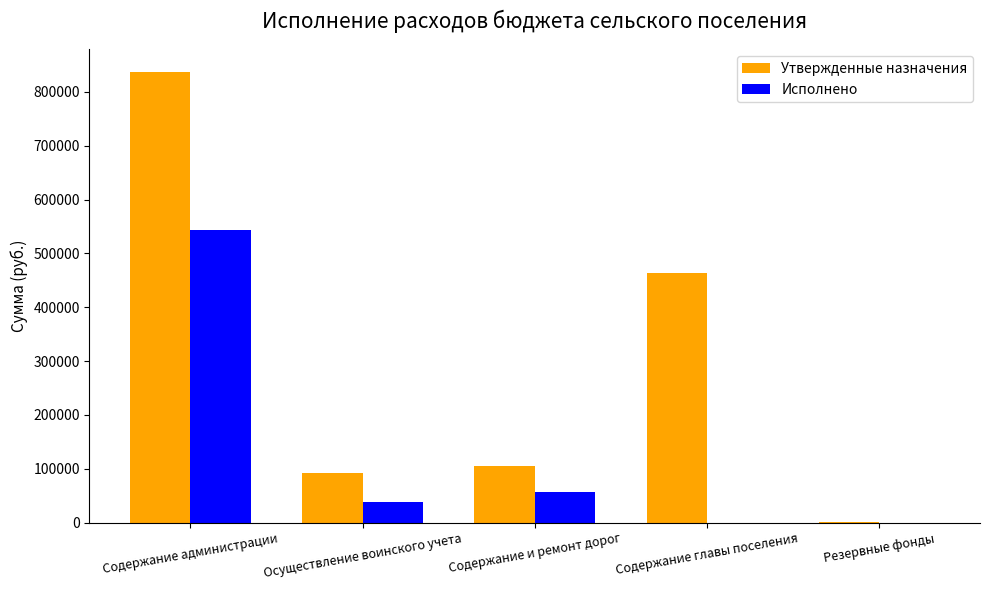

Reading left to right, what are all the values shown in this chart?

Утвержденные назначения: Содержание администрации=837581.0	Осуществление воинского учета=92800.0	Содержание и ремонт дорог=105802.0	Содержание главы поселения=463400.0	Резервные фонды=1000.0
Исполнено: Содержание администрации=543146.1	Осуществление воинского учета=37965.2	Содержание и ремонт дорог=56970.1	Содержание главы поселения=0.0	Резервные фонды=0.0